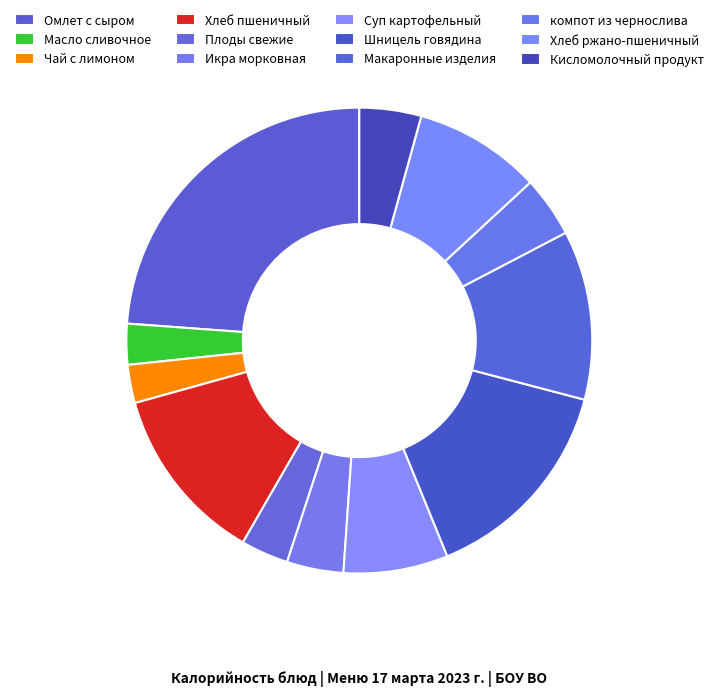

How many slices are in this pie chart?

12